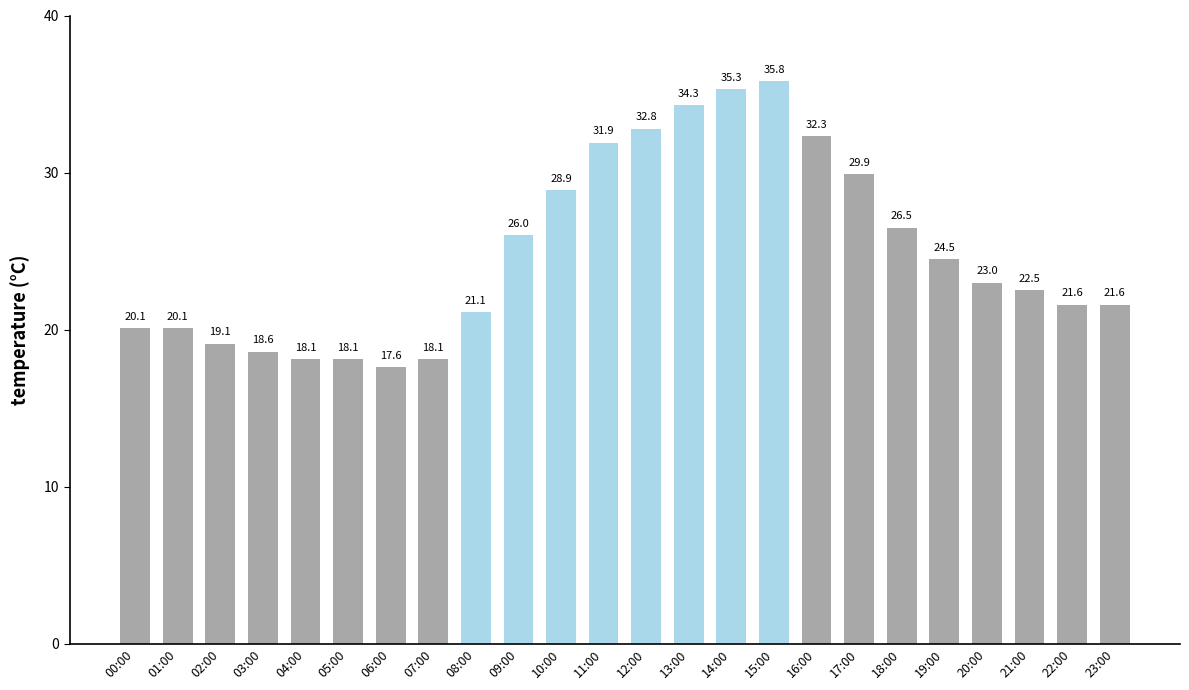

Reading left to right, extract all data points from this chart.

20.1	20.1	19.1	18.6	18.1	18.1	17.6	18.1	21.1	26.0	28.9	31.9	32.8	34.3	35.3	35.8	32.3	29.9	26.5	24.5	23.0	22.5	21.6	21.6